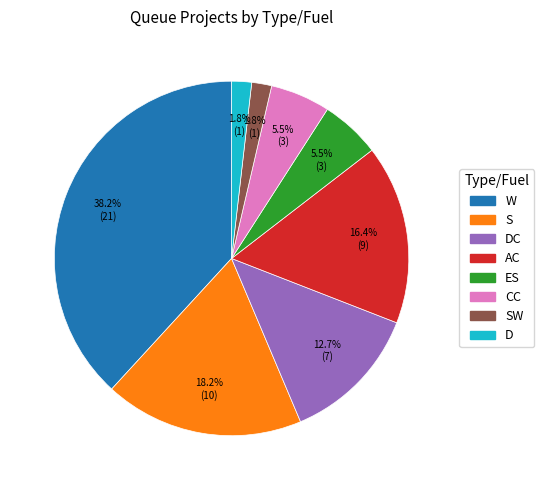

Is there any slice that represents more than half of the pie?

No